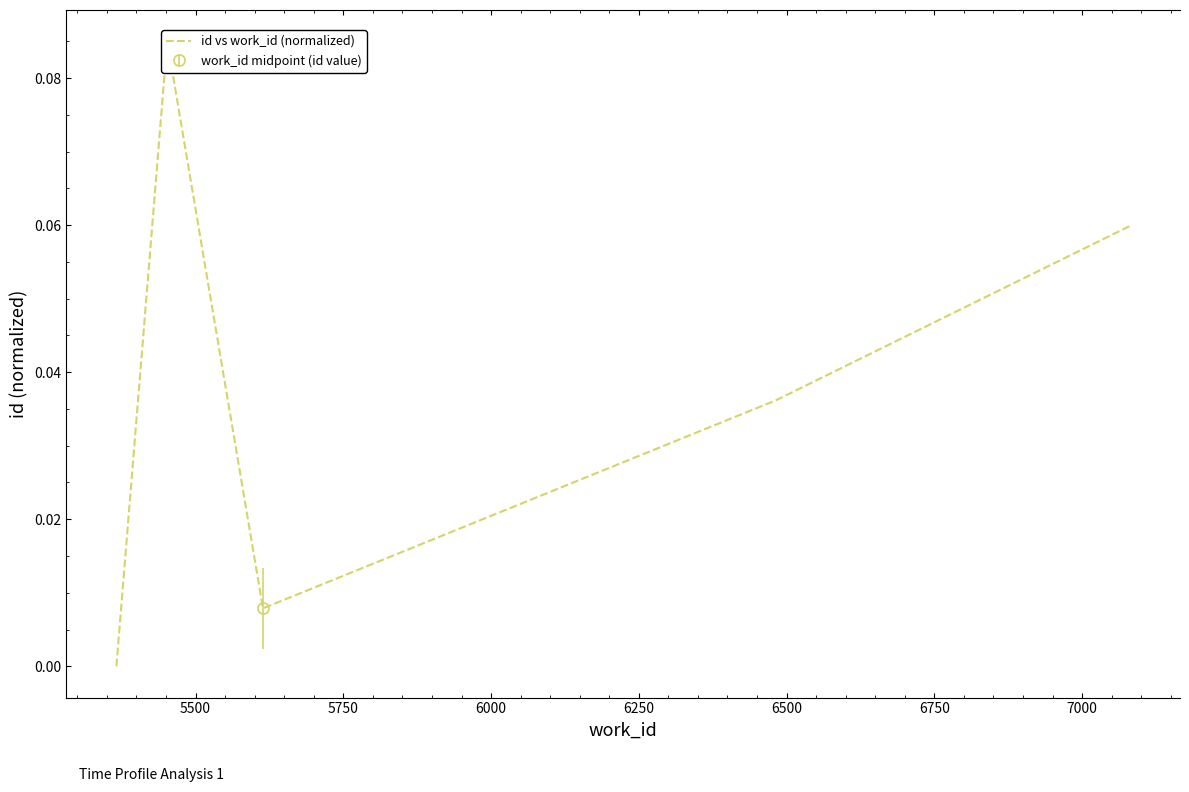

Does the chart display data point markers on the line(s)?

No